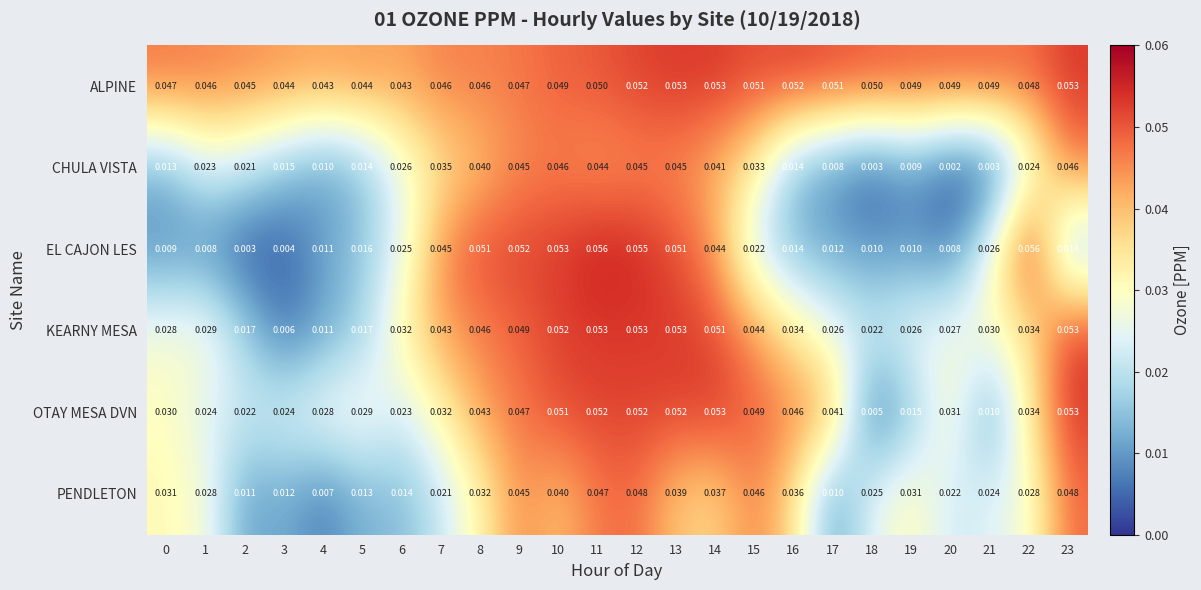

Which series has the largest range (max minus min)?

EL CAJON LES